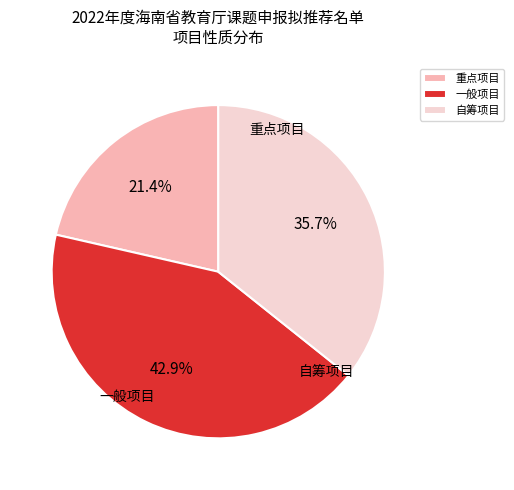

Does 自筹项目 represent more than half of the total?

No